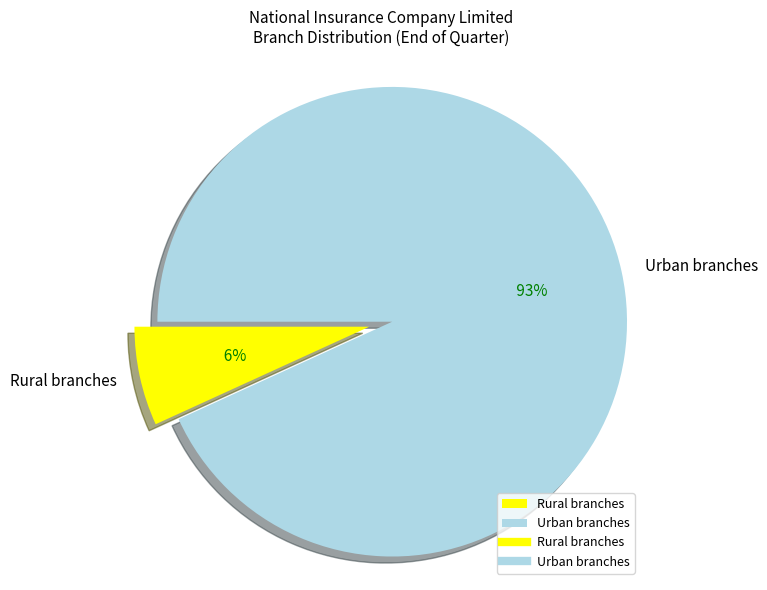

What percentage is NOT represented by Urban branches?

6.8%